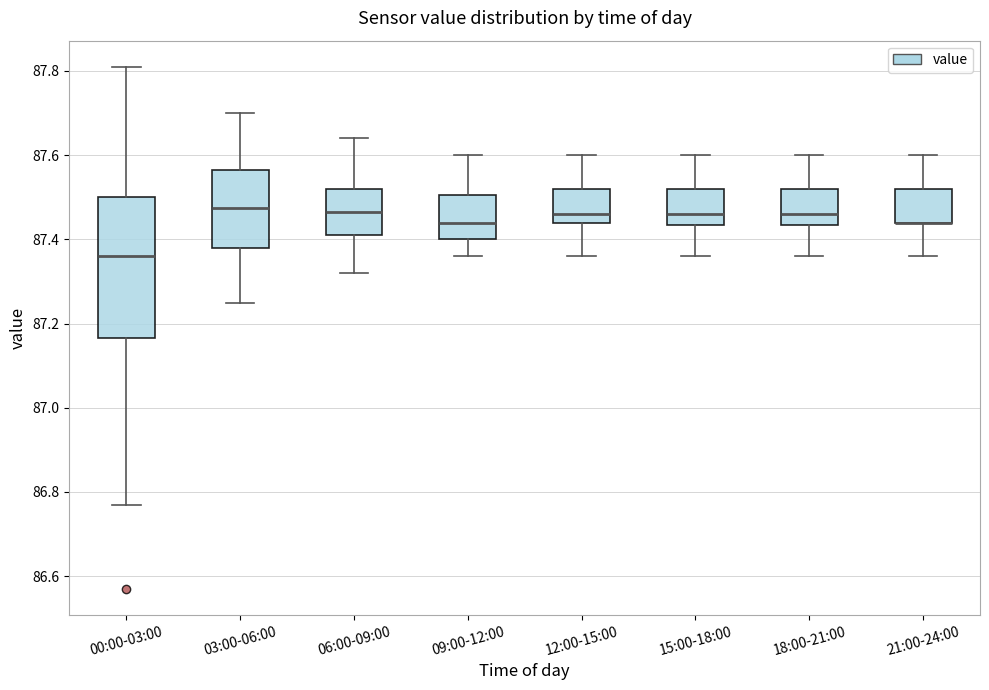

Where is the upper edge of the box for 06:00-09:00 on the y-axis? The values are not printed on the chart, so give them approximately, as read against the axis.

87.52